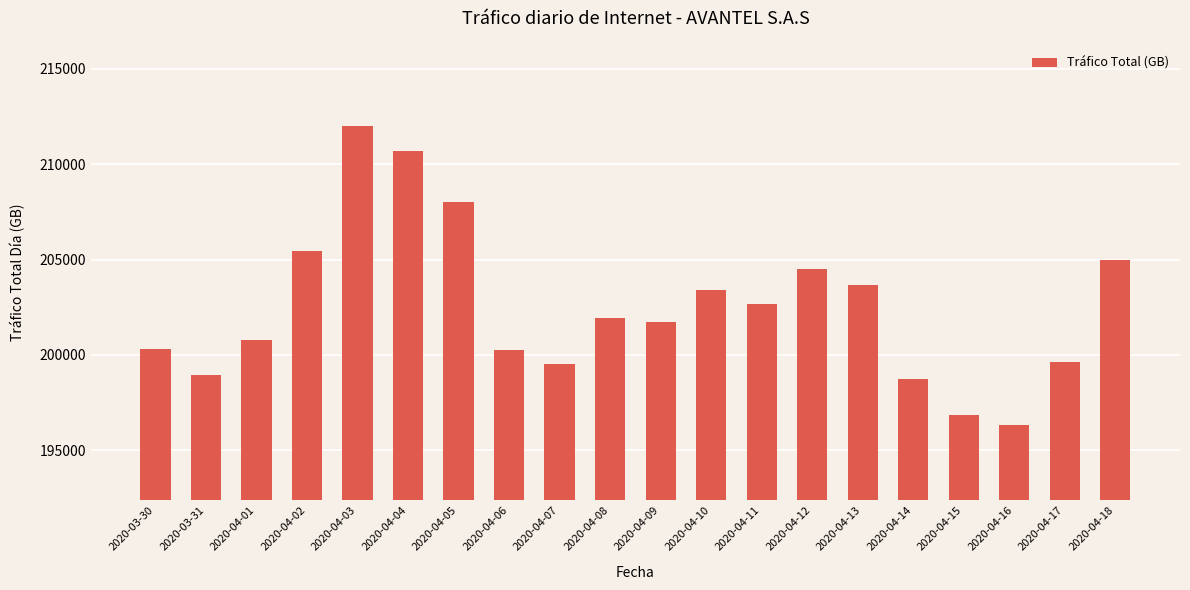

What is the change in value from 2020-04-05 to 2020-04-11?

-5362.6